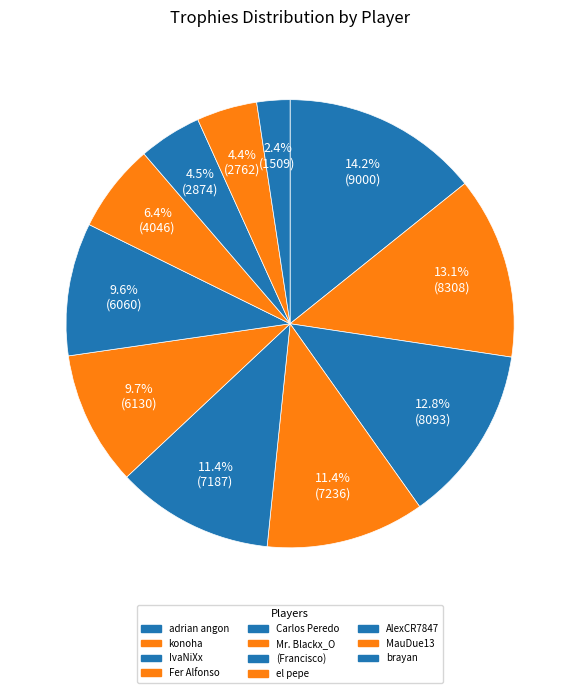

To the nearest percent, what is the difference between the largest and smallest slice percentages?

12%